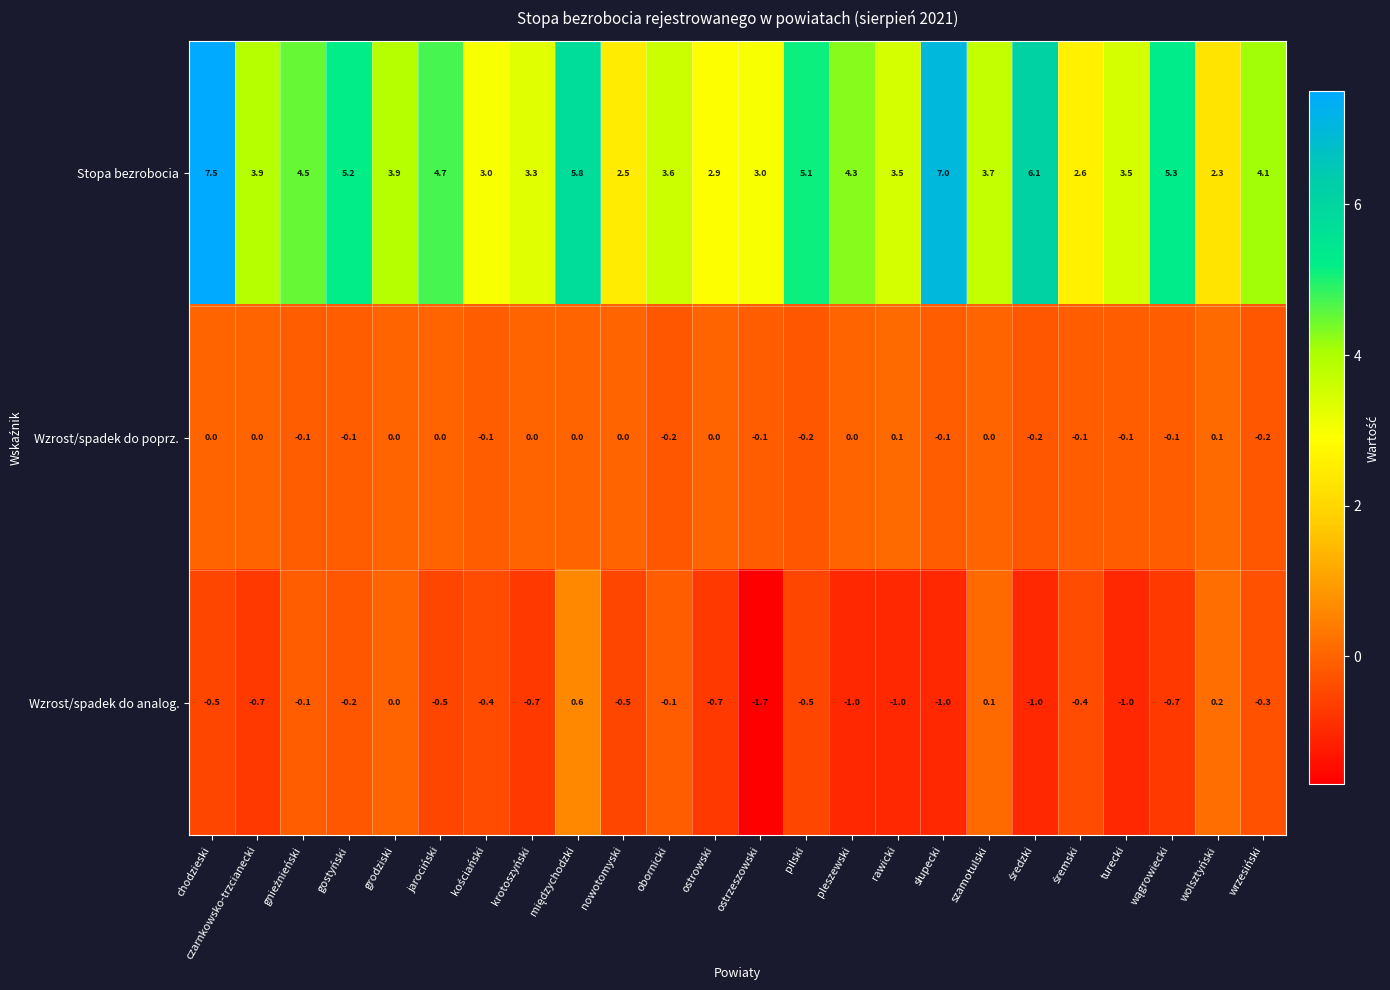

Between czarnkowsko-trzcianecki and wolsztyński, which series saw the biggest shift?

Stopa bezrobocia